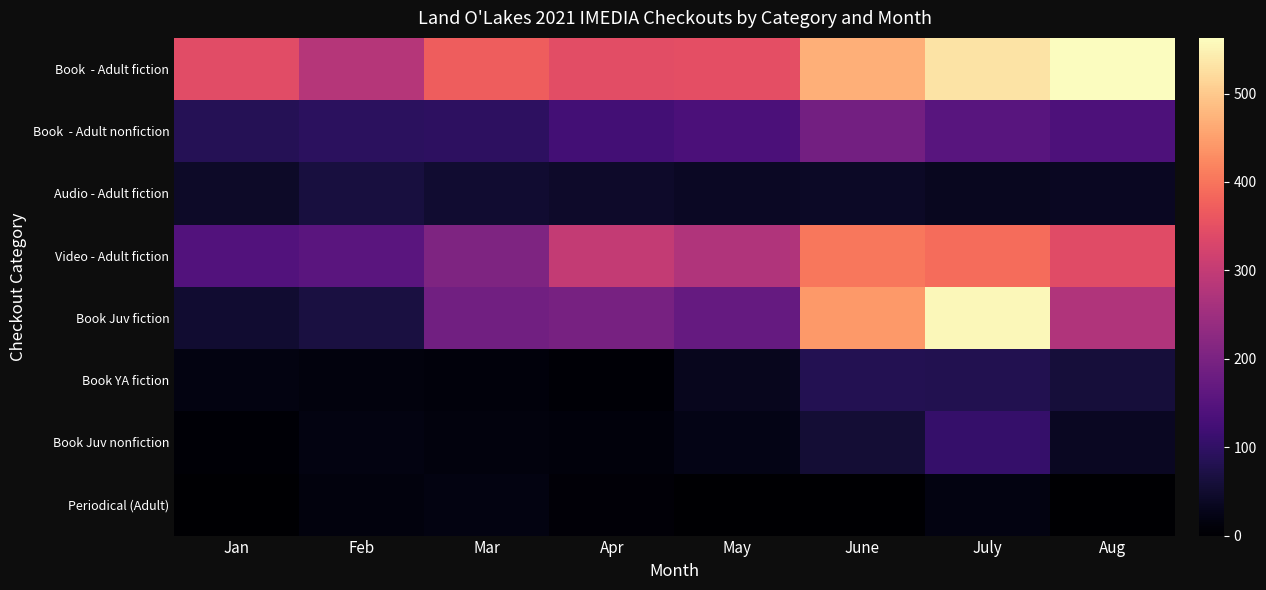

Between June and July, which is larger?

July